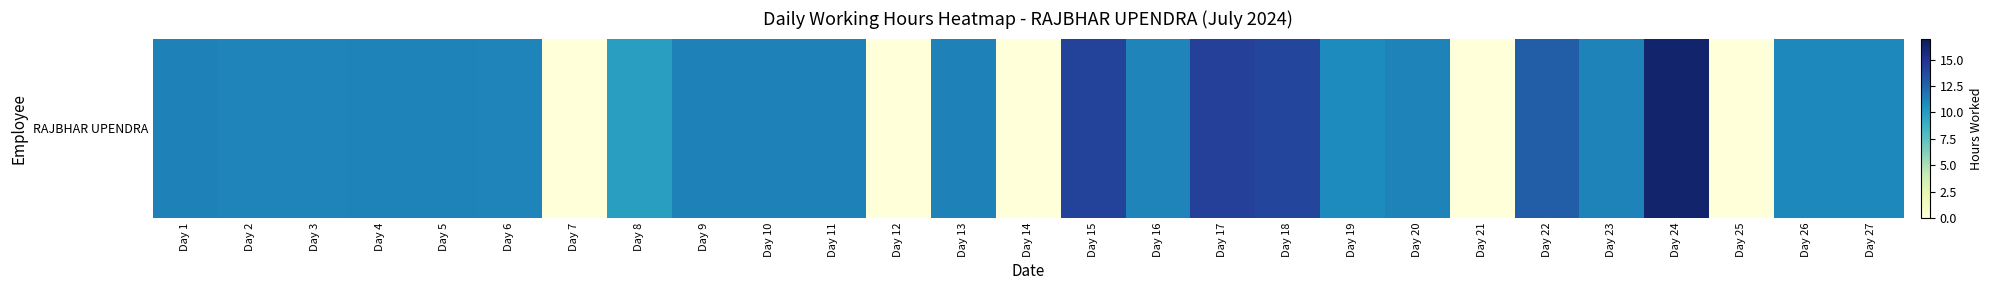

What is the maximum value shown in the chart?

16.2